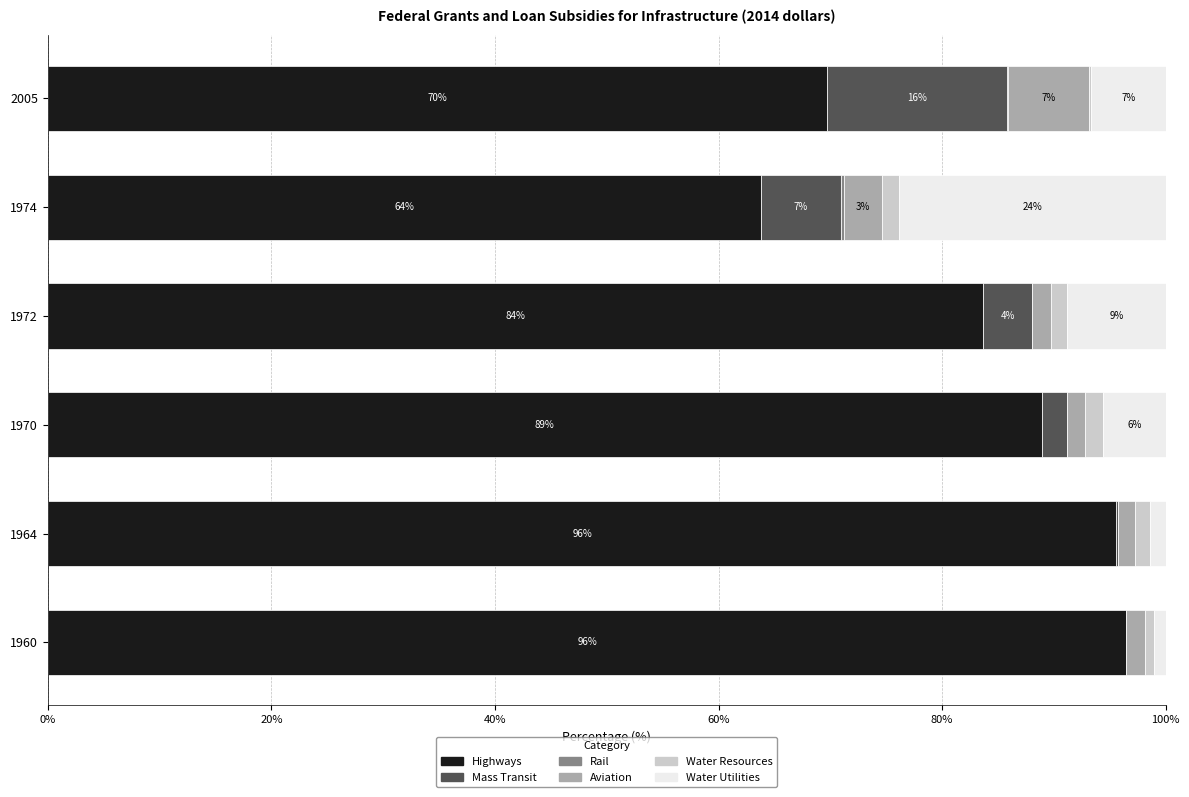

What is the highest value of the Highways series?

96.5